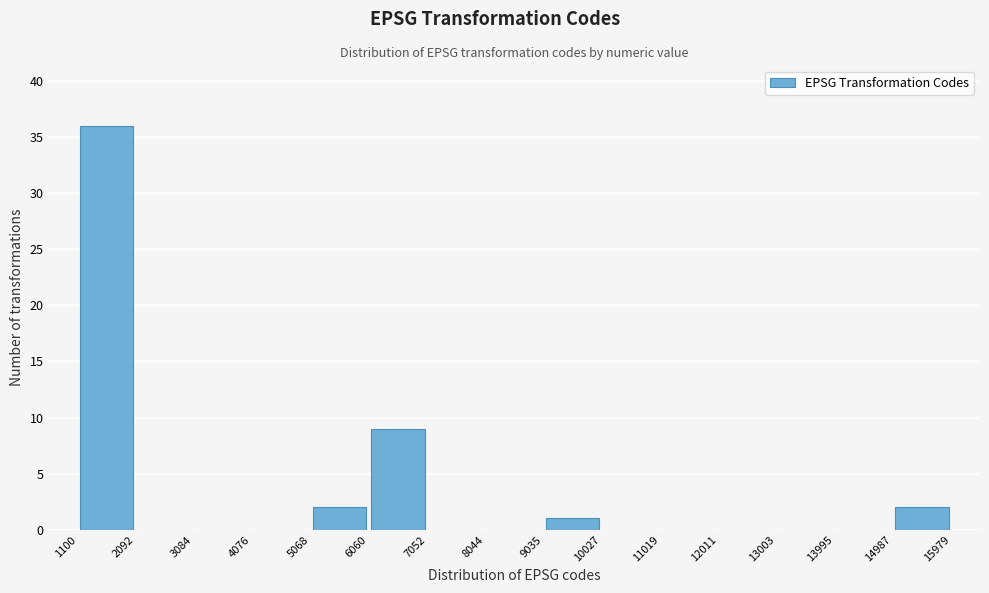

Reading left to right, transcribe this chart: for each bar, give the range it covers on the x-axis and its height. The values are not printed on the chart, so give them approximately, as read against the axis.

1100 to 2092: 36
2092 to 3084: 0
3084 to 4076: 0
4076 to 5068: 0
5068 to 6060: 2
6060 to 7052: 9
7052 to 8044: 0
8044 to 9035: 0
9035 to 10027: 1
10027 to 11019: 0
11019 to 12011: 0
12011 to 13003: 0
13003 to 13995: 0
13995 to 14987: 0
14987 to 15979: 2